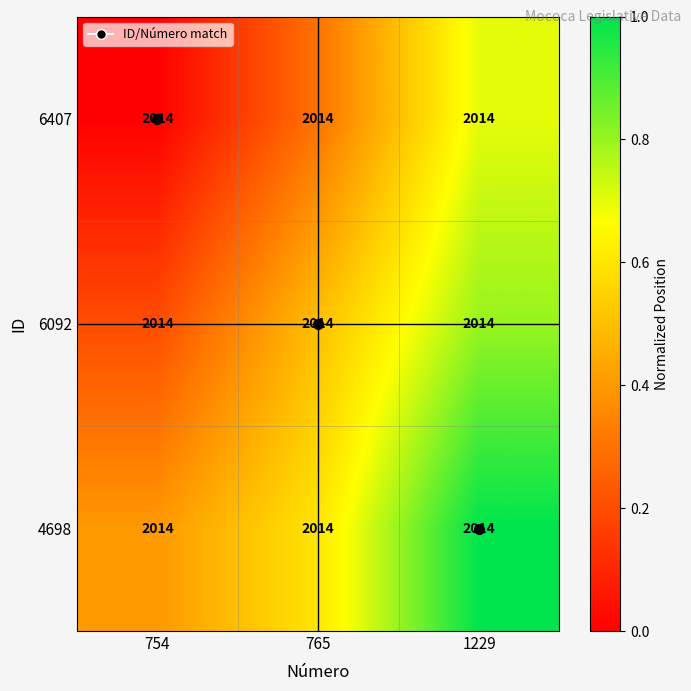

Reading left to right, what are all the values shown in this chart?

6407: 754=2014.0	765=2014.0	1229=2014.0
6092: 754=2014.0	765=2014.0	1229=2014.0
4698: 754=2014.0	765=2014.0	1229=2014.0